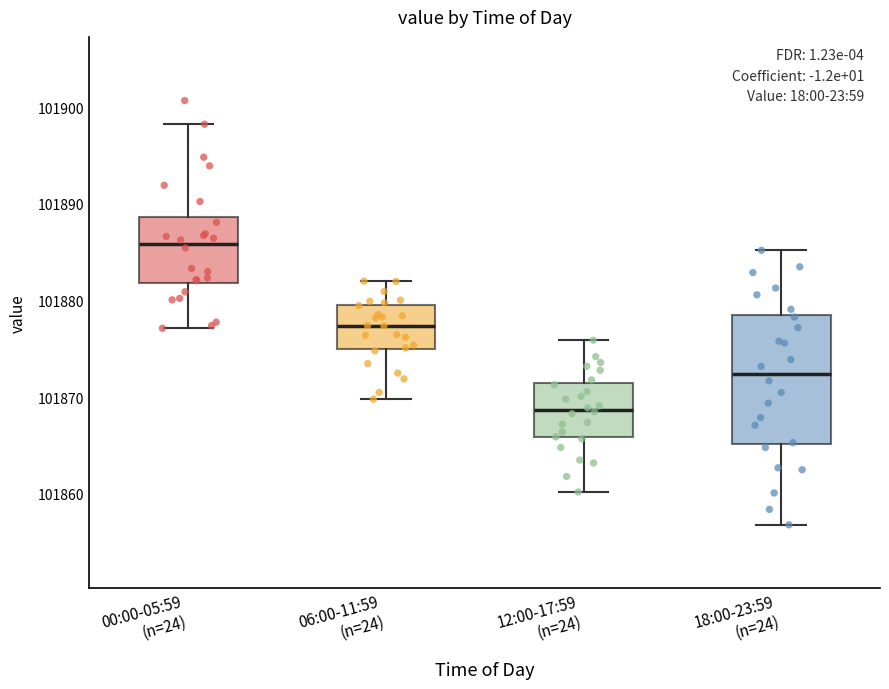

Comparing the boxes themselves (not the whiskers), which one is the tallest?

18:00-23:59 (n=24)